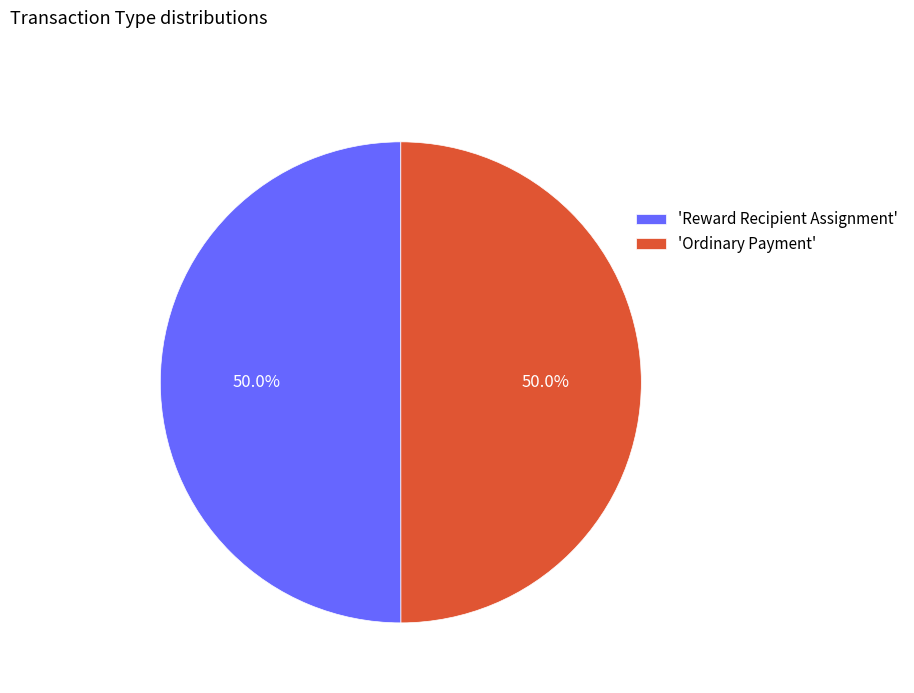

What is the total percentage of 'Reward Recipient Assignment' and 'Ordinary Payment'?

100.0%